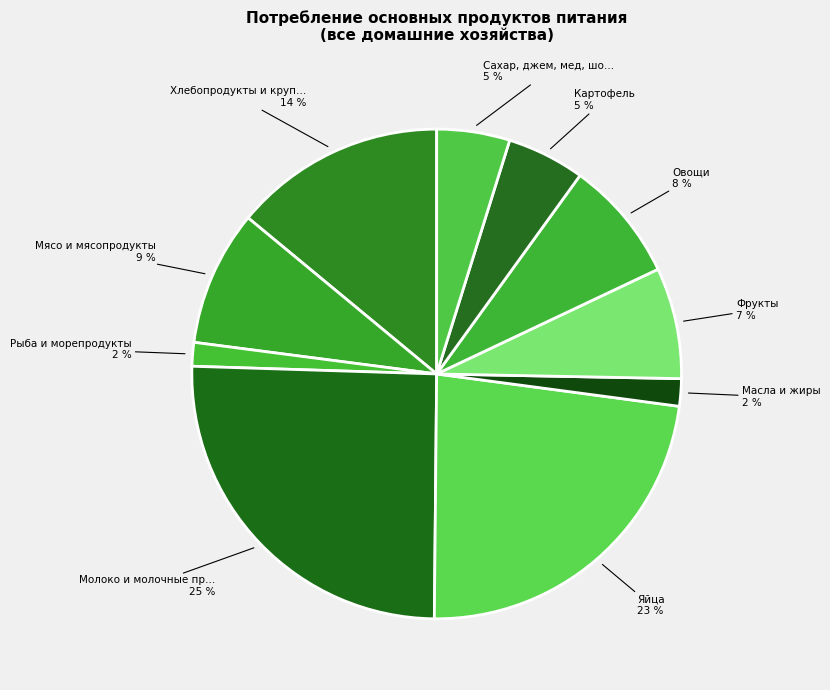

To the nearest percent, what is the average slice percentage?

10%